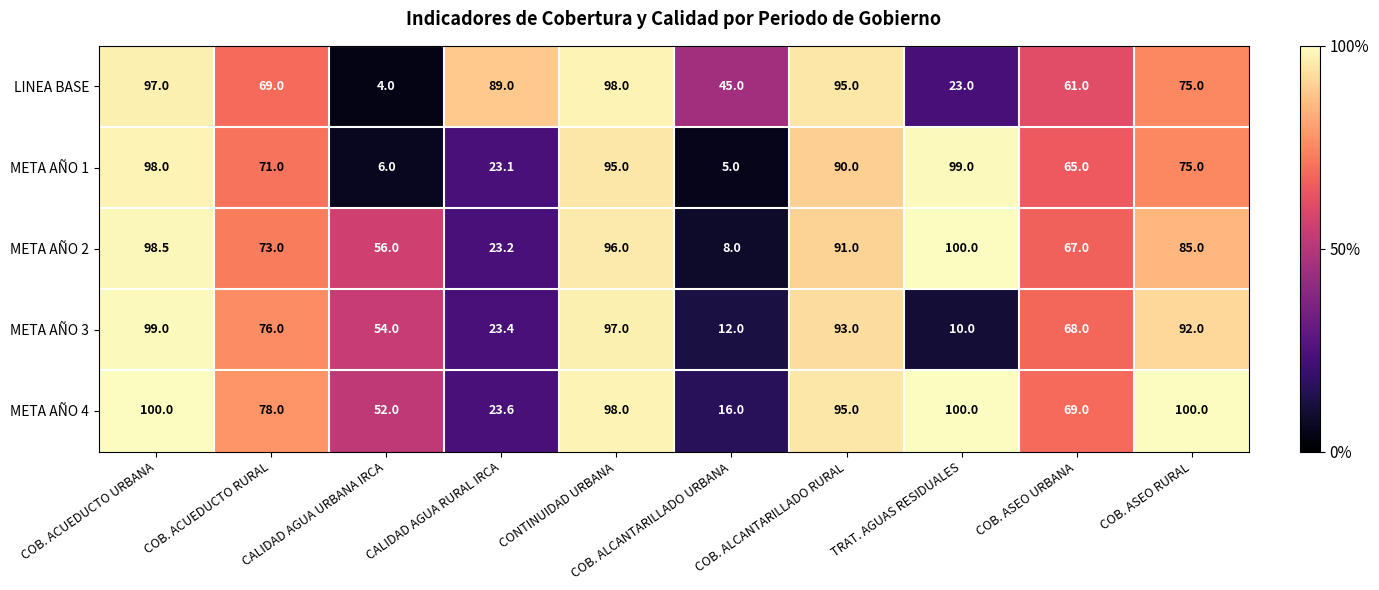

What is the approximate value of META AÑO 1 at TRAT. AGUAS RESIDUALES?

99.0